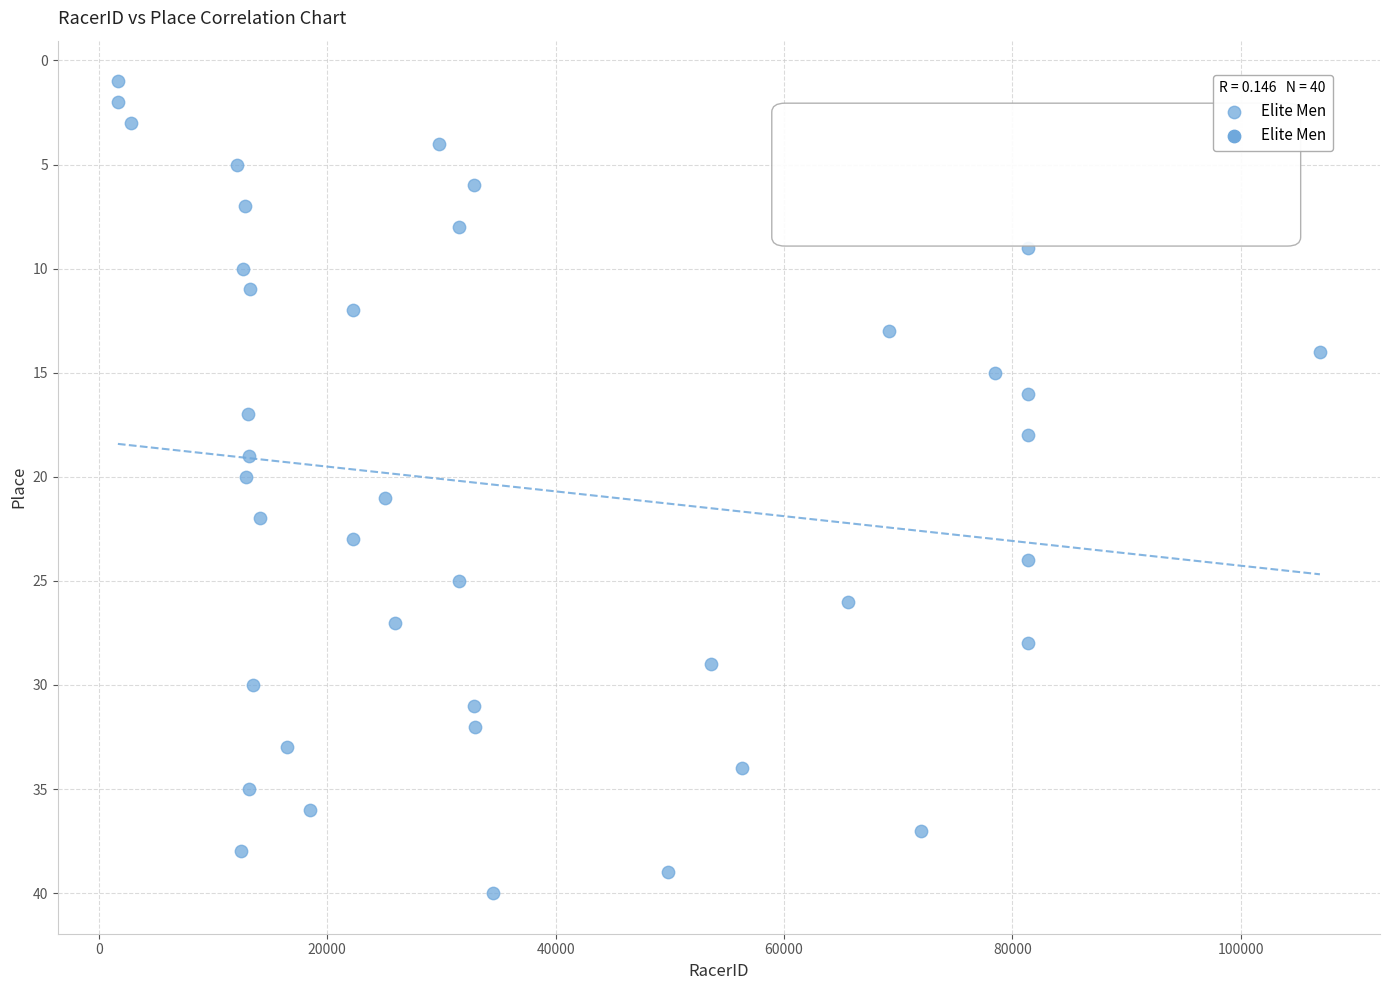

What is the range of Y values (max minus min)?

39